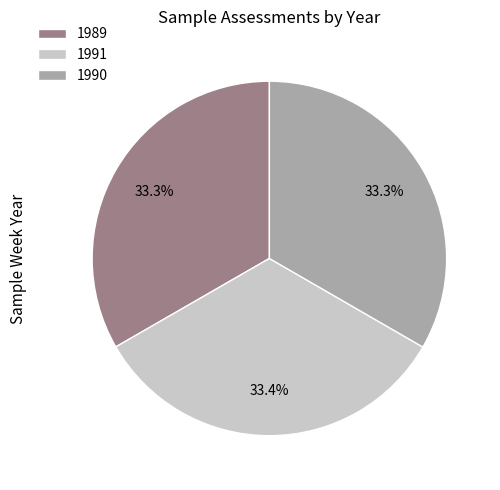

Does any single category account for the majority?

No